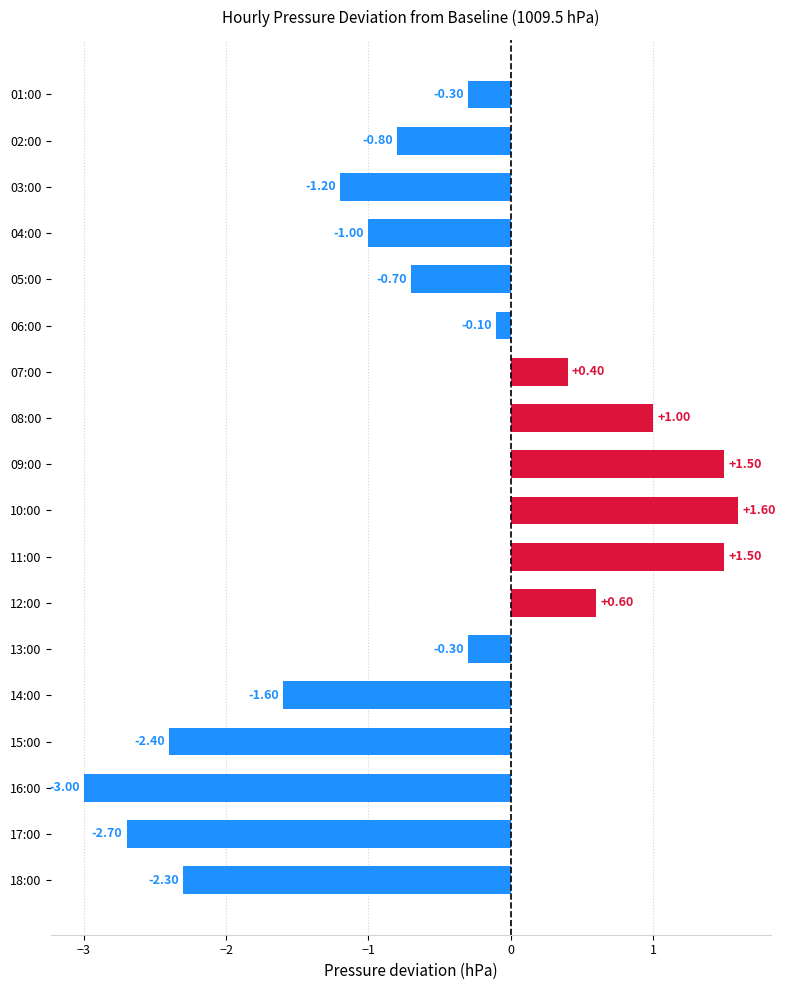

How many bars are there in total?

18